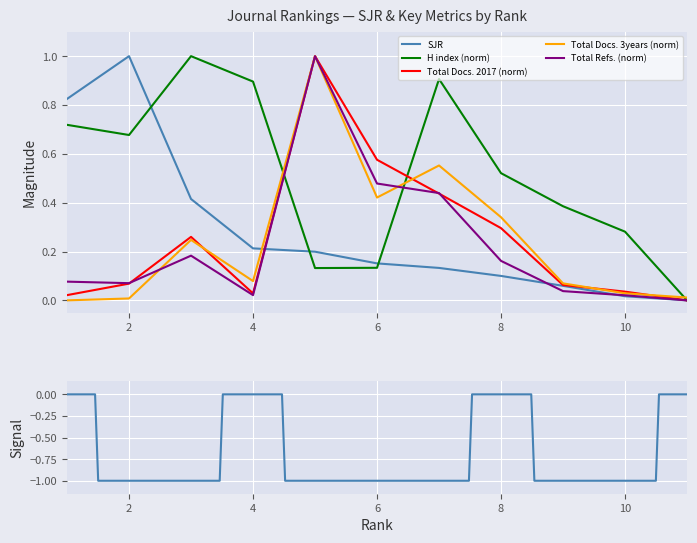

Reading right to left, list all the values displayed in this chart.

SJR: 11=0.0	10=0.0	9=0.1	8=0.1	7=0.1	6=0.2	5=0.2	4=0.2	3=0.4	2=1.0	1=0.8
H index (norm): 11=0.0	10=0.3	9=0.4	8=0.5	7=0.9	6=0.1	5=0.1	4=0.9	3=1.0	2=0.7	1=0.7
Total Docs. 2017 (norm): 11=0.0	10=0.0	9=0.1	8=0.3	7=0.4	6=0.6	5=1.0	4=0.0	3=0.3	2=0.1	1=0.0
Total Docs. 3years (norm): 11=0.0	10=0.0	9=0.1	8=0.3	7=0.6	6=0.4	5=1.0	4=0.1	3=0.2	2=0.0	1=0.0
Total Refs. (norm): 11=0.0	10=0.0	9=0.0	8=0.2	7=0.4	6=0.5	5=1.0	4=0.0	3=0.2	2=0.1	1=0.1